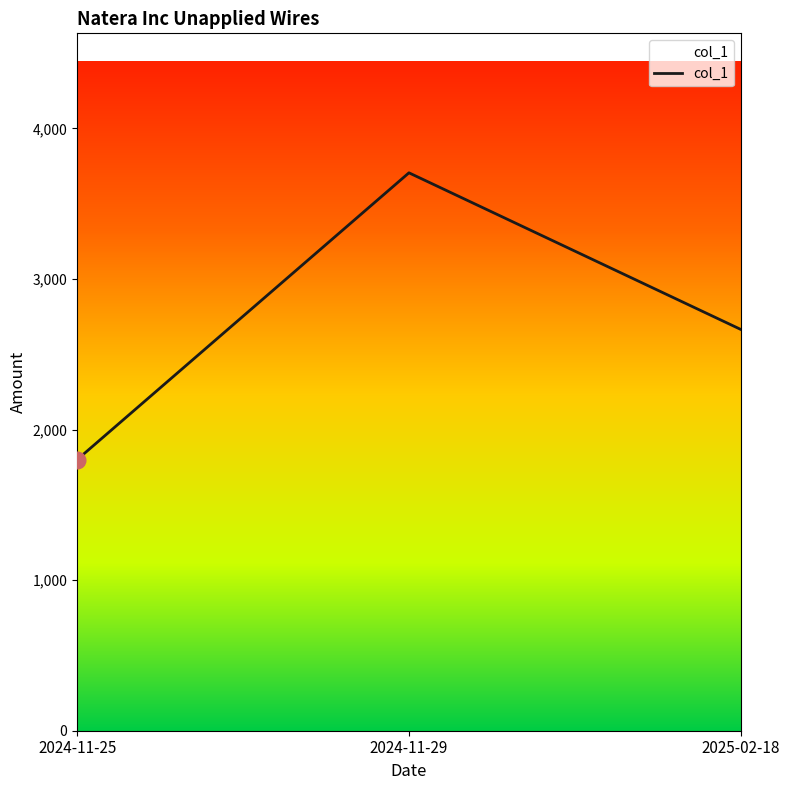

Rank the categories by value from lowest to highest.

2024-11-25, 2025-02-18, 2024-11-29